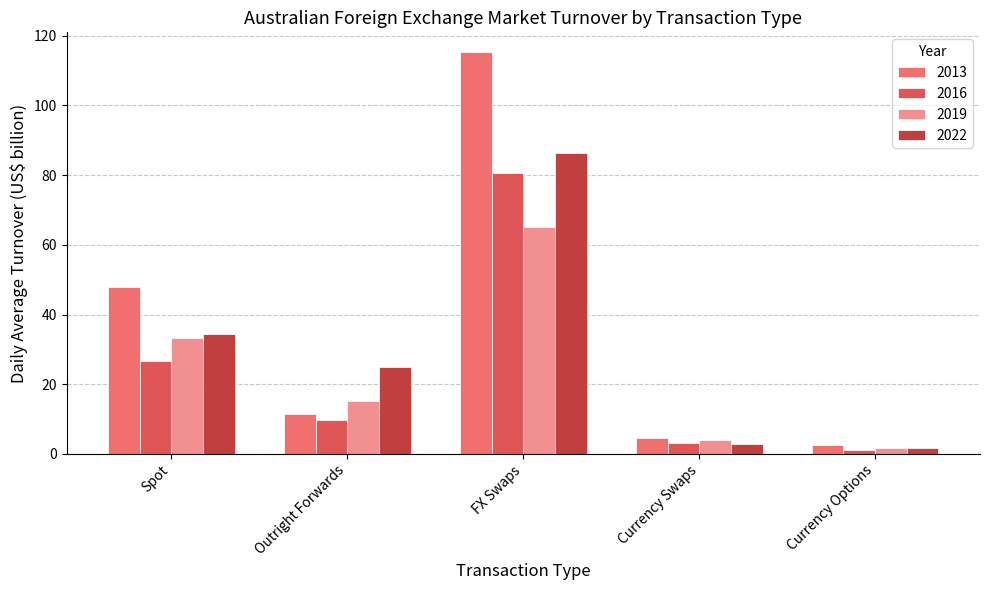

What is the difference between the maximum and minimum values in the 2019 series?

63.5